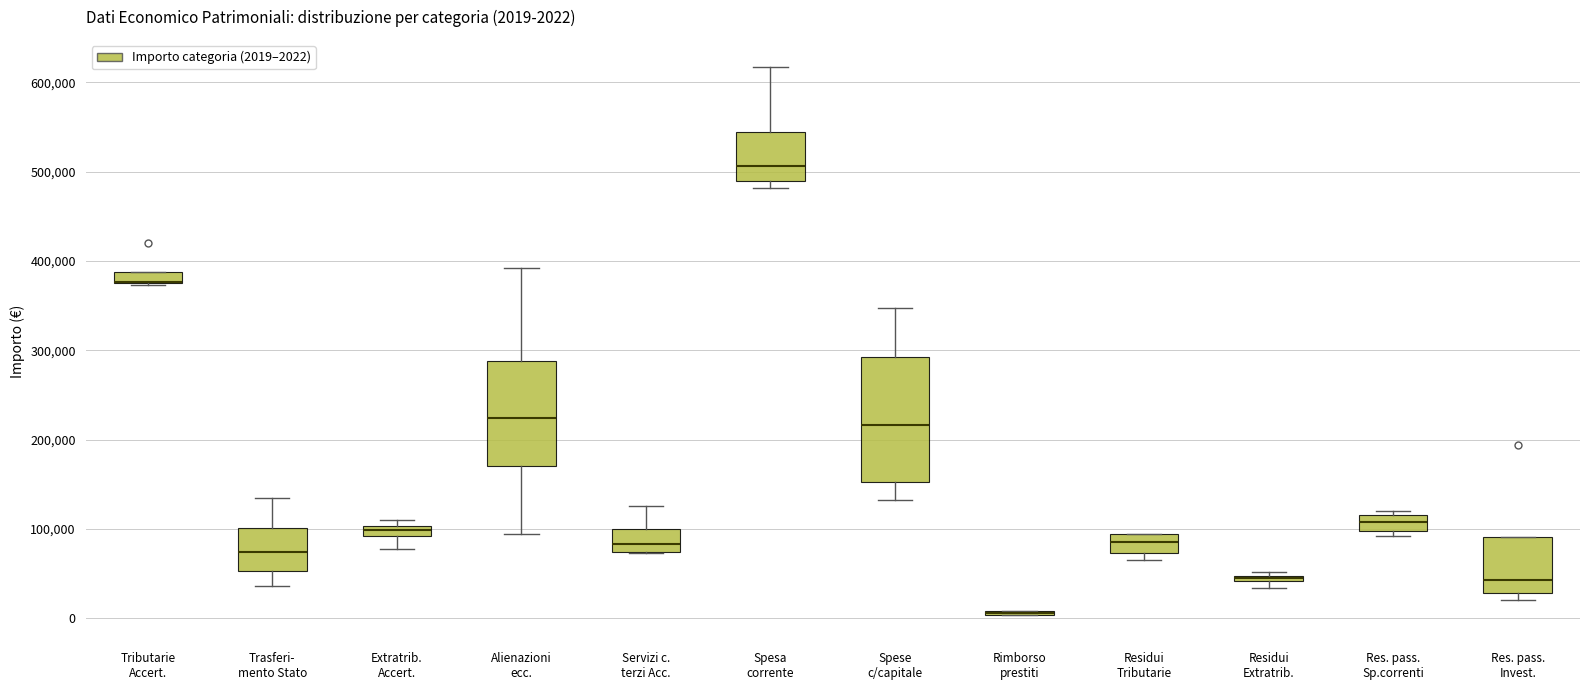

Comparing the boxes themselves (not the whiskers), which one is the tallest?

Spese c/capitale